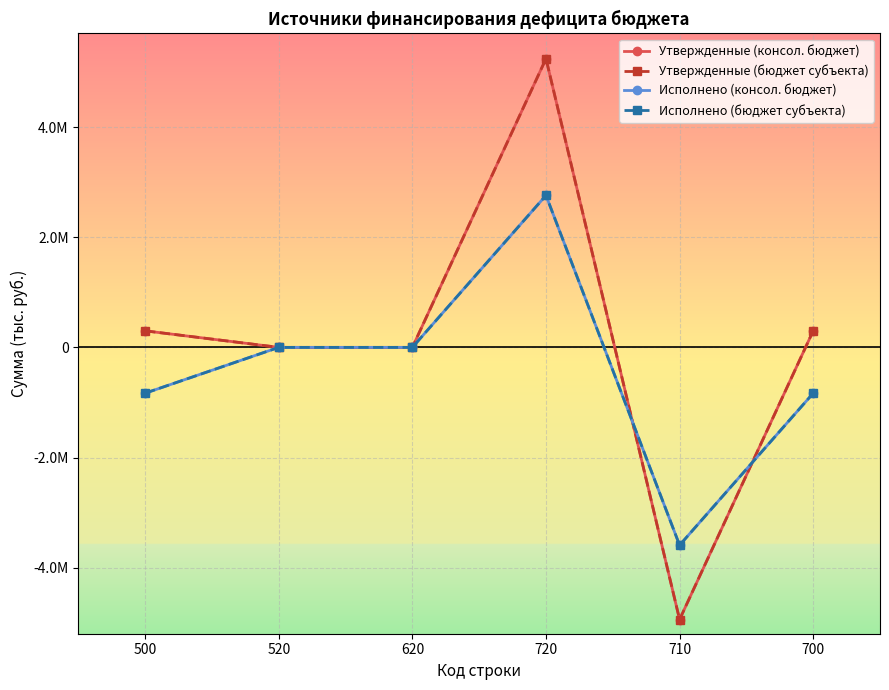

Is the value of Исполнено (консол. бюджет) at 520 greater than the value of Исполнено (бюджет субъекта) at 710?

Yes